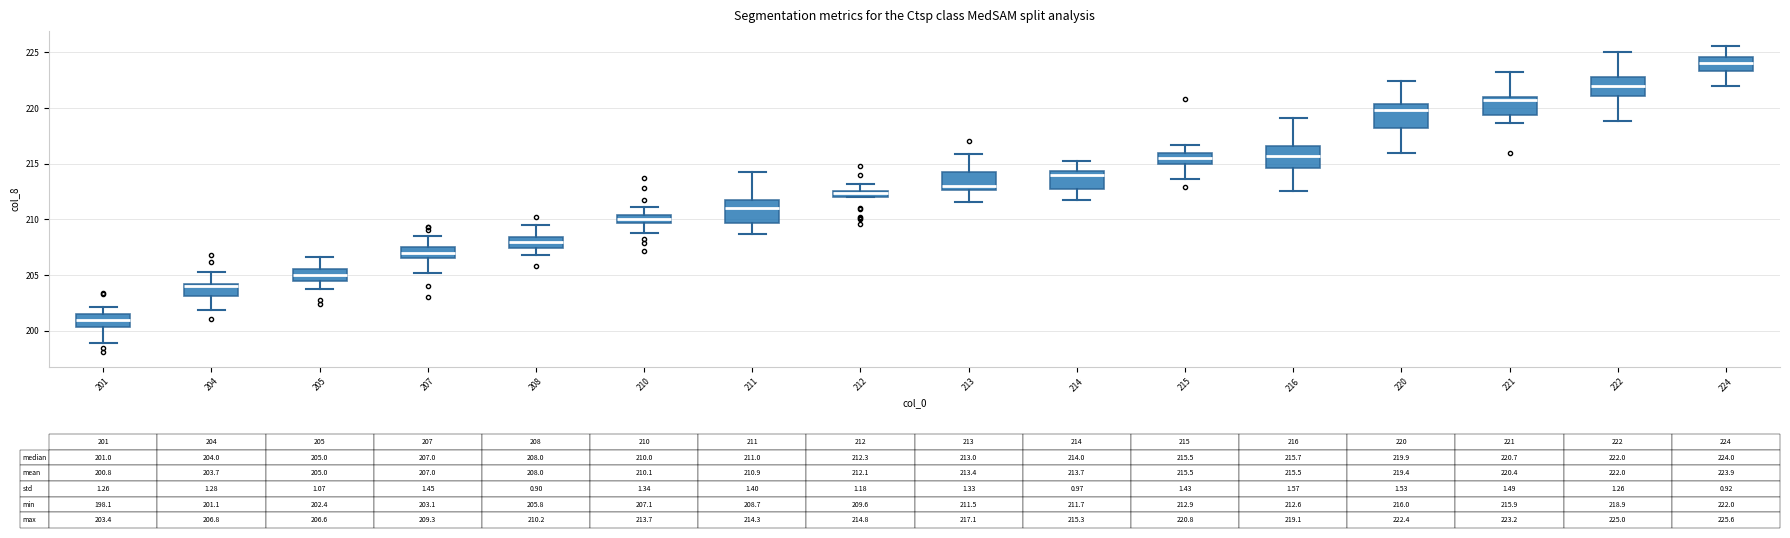

Which box's median line is the lowest?

201